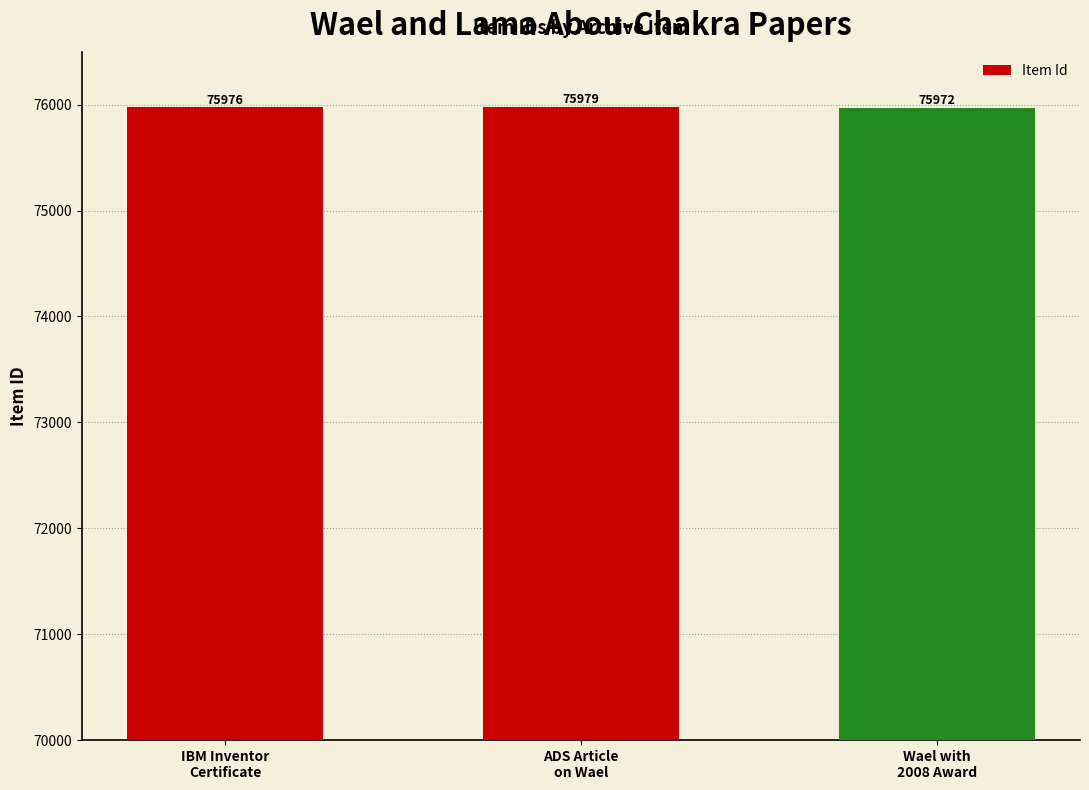

Are the bars horizontal?

No